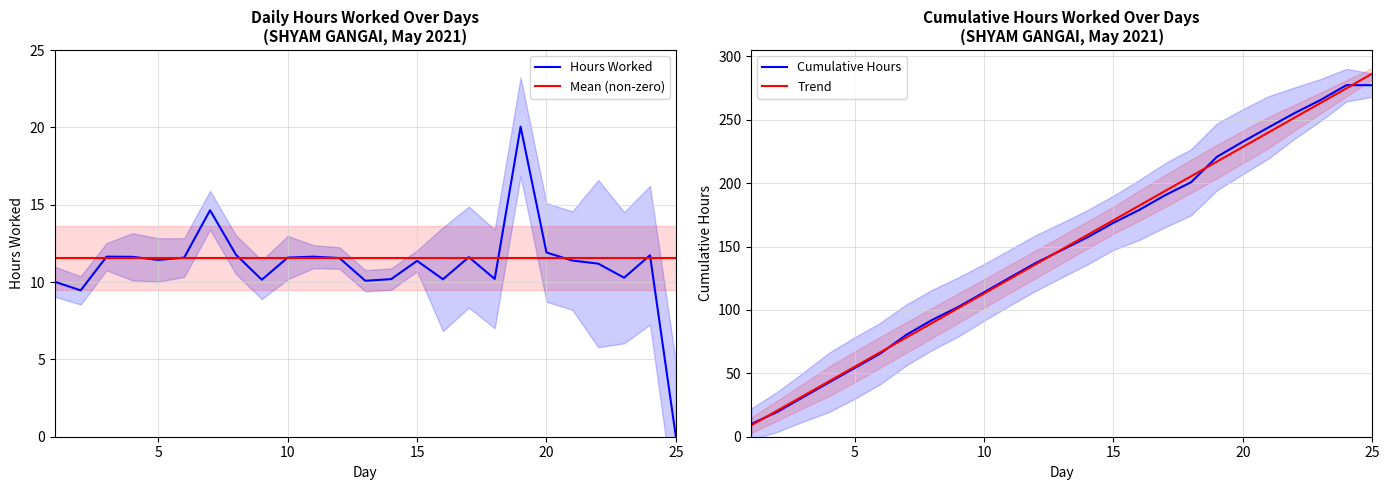

Which category has the highest value in the Trend series?

25